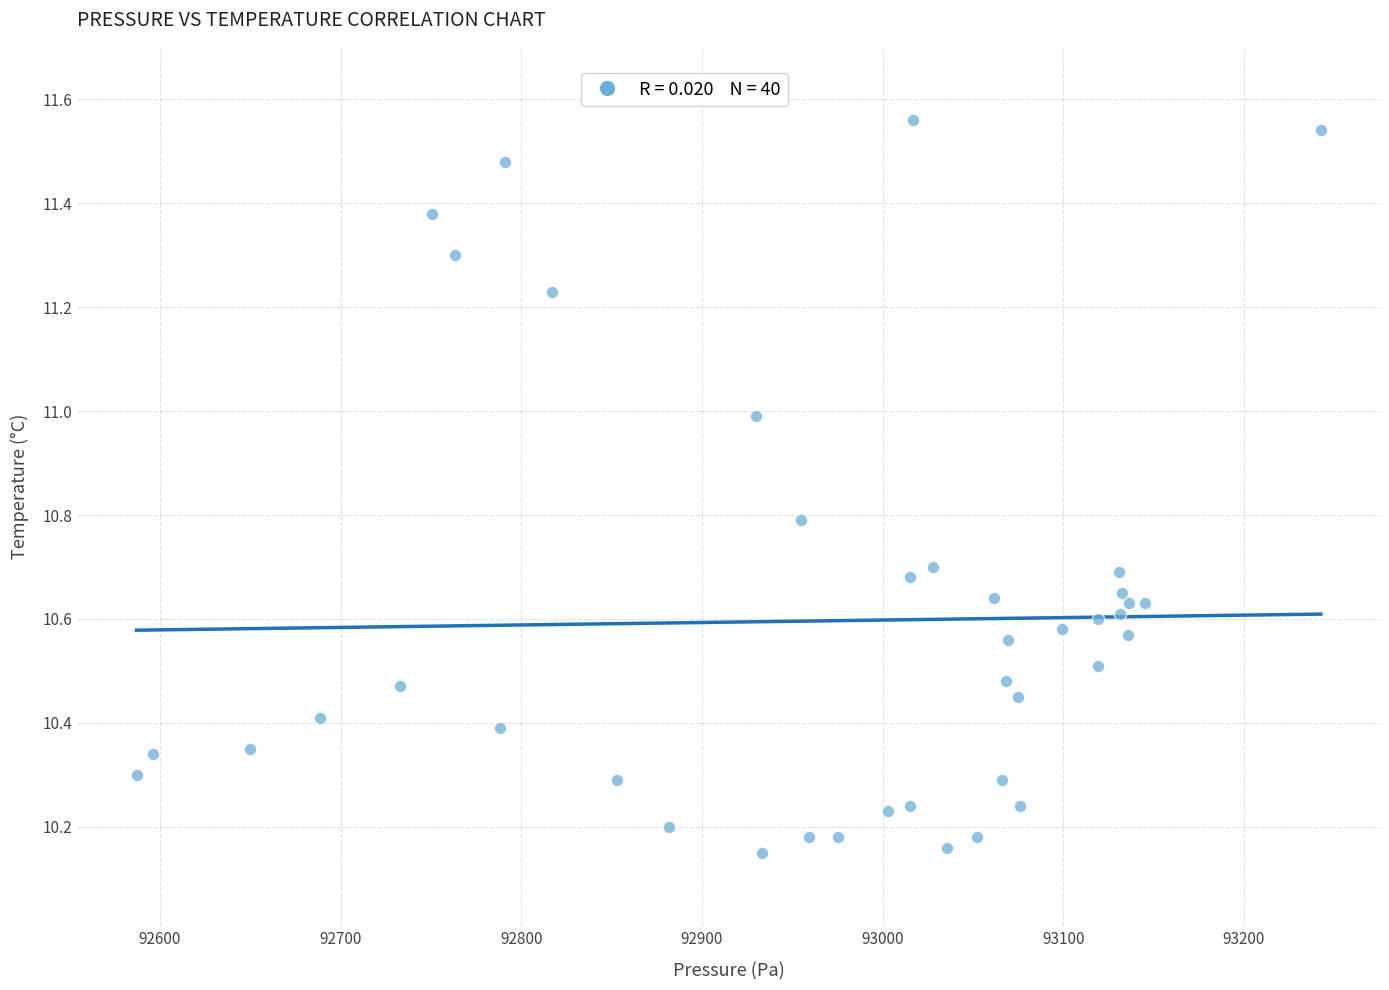

What is the range of Y values (max minus min)?

1.4